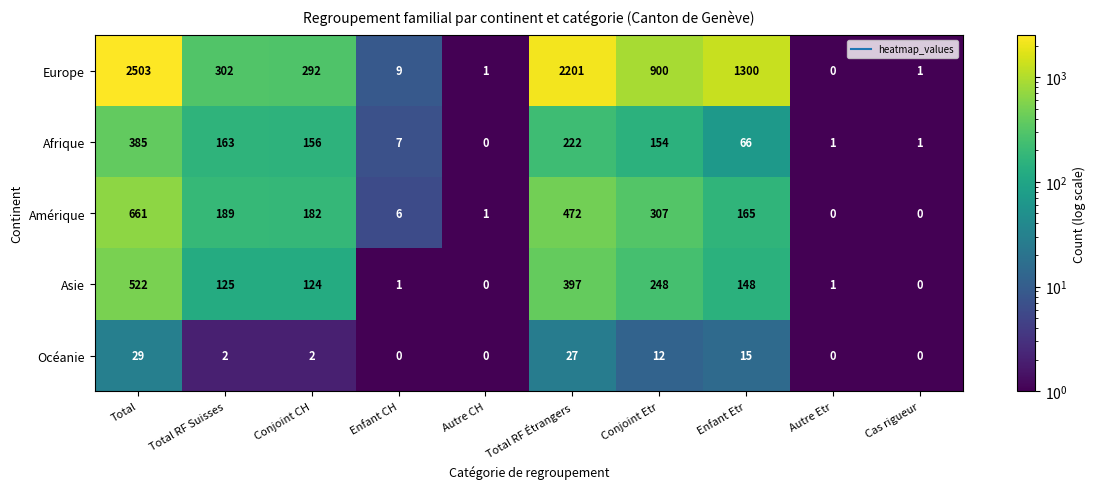

The value of Asie at Total RF Étrangers is 397. True or false?

True